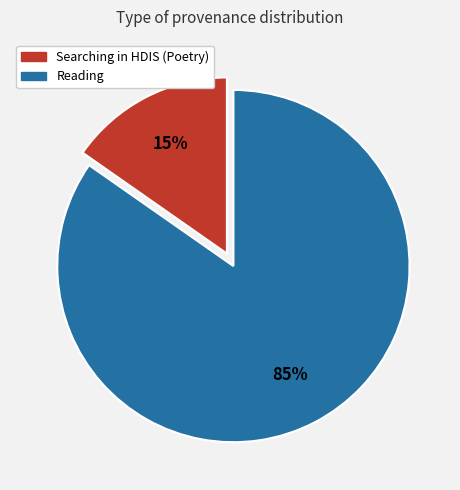

To the nearest percent, what is the average slice percentage?

50%